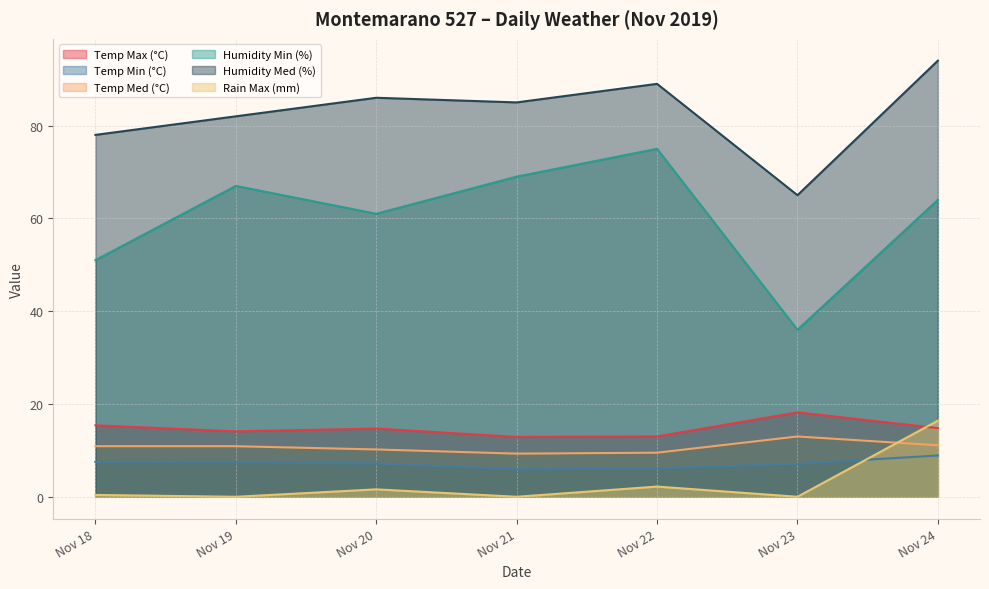

The Temp Max (°C) series shows 14.1 at Nov 19. True or false?

True